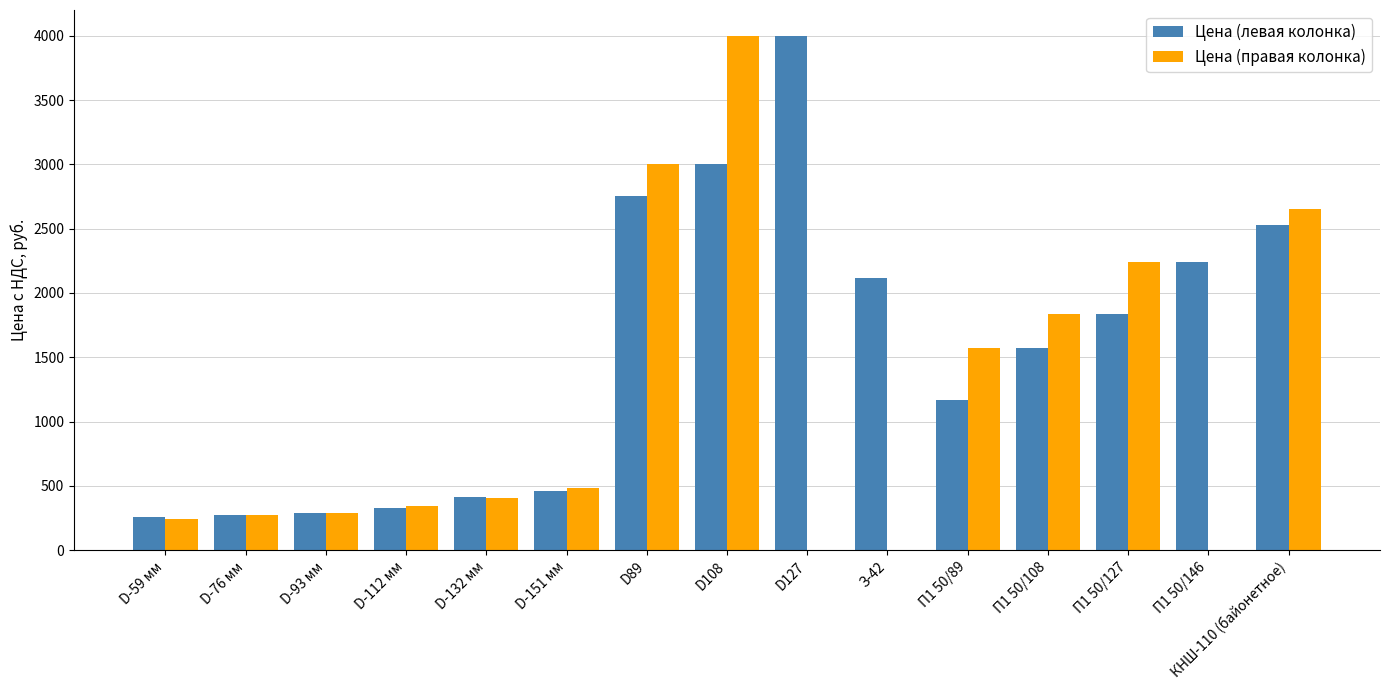

The value of Цена (правая колонка) at П1 50/89 is 339. True or false?

False